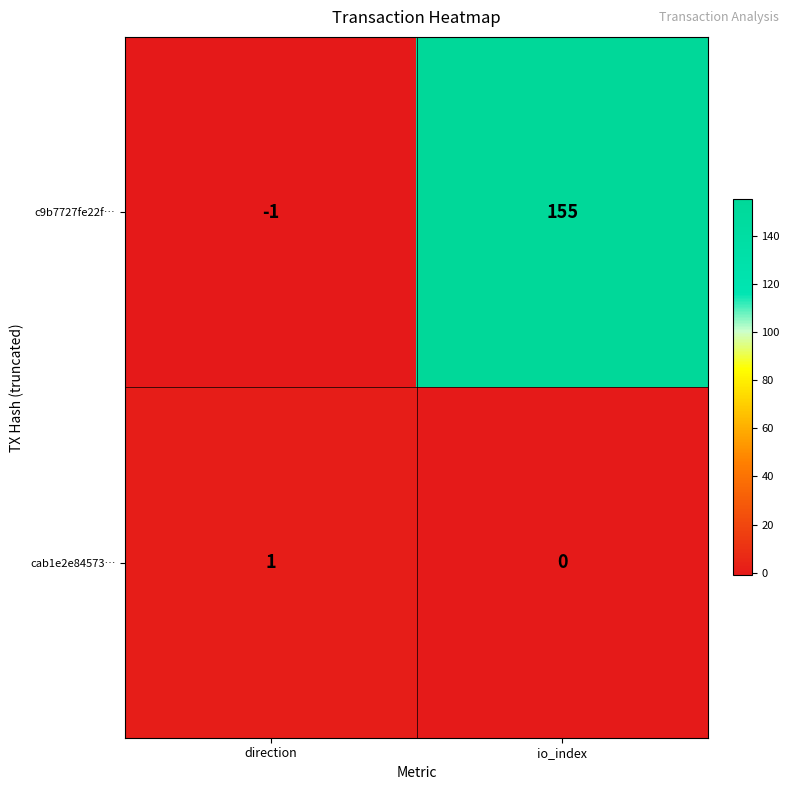

What is the difference between the c9b7727fe22f… values at direction and io_index?

156